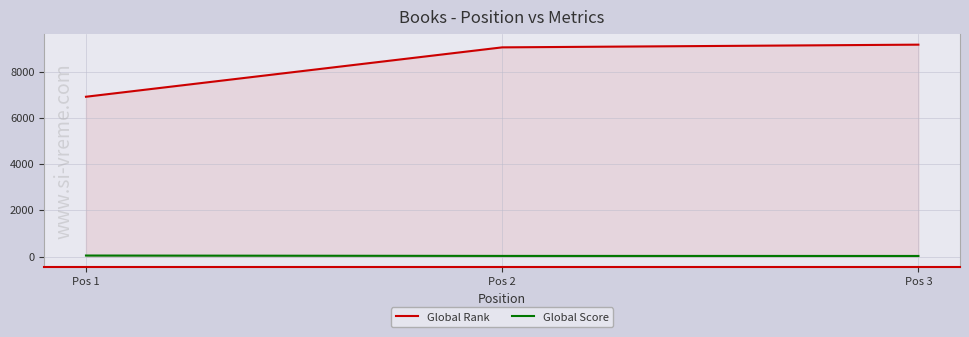

Where is Global Score nearest to the value 39?

Pos 2